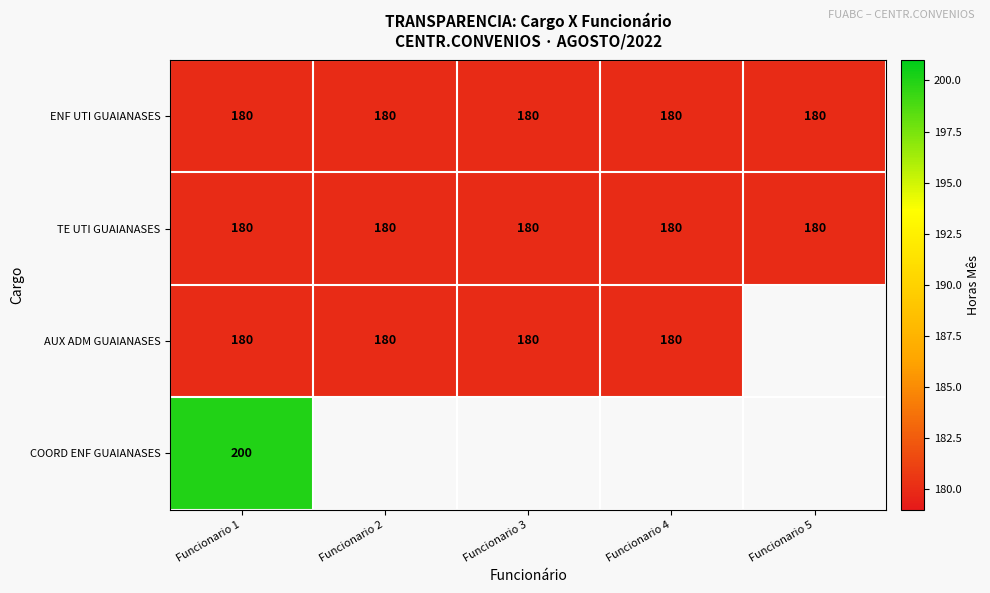

Which has a higher value, Funcionario 5 or Funcionario 4?

Funcionario 5